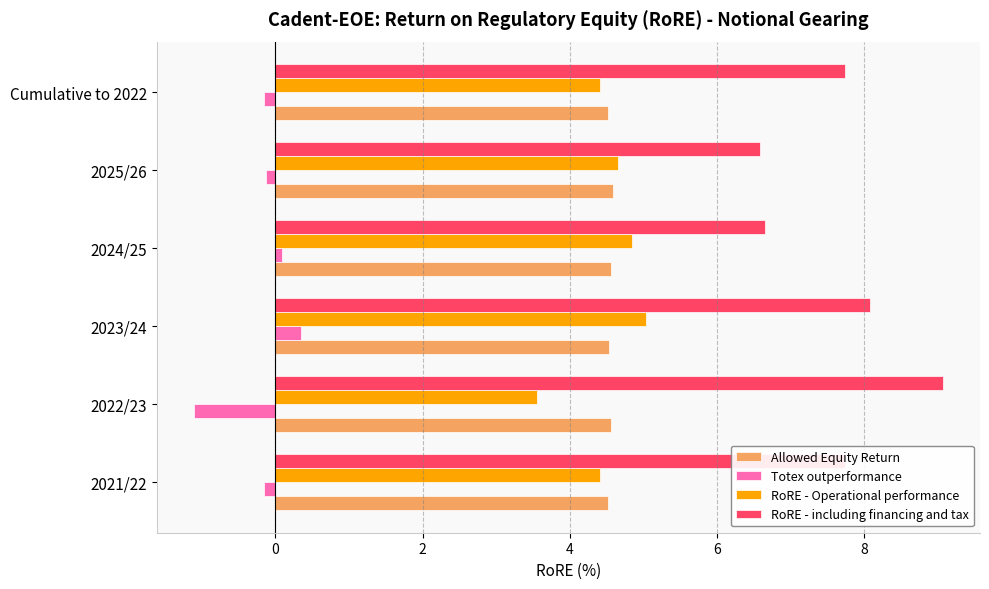

The RoRE - Operational performance series shows 4.7 at 2025/26. True or false?

True